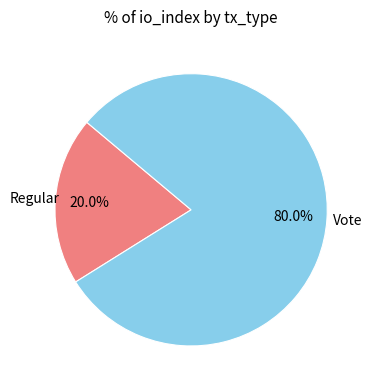

Is there a majority slice in this chart?

Yes